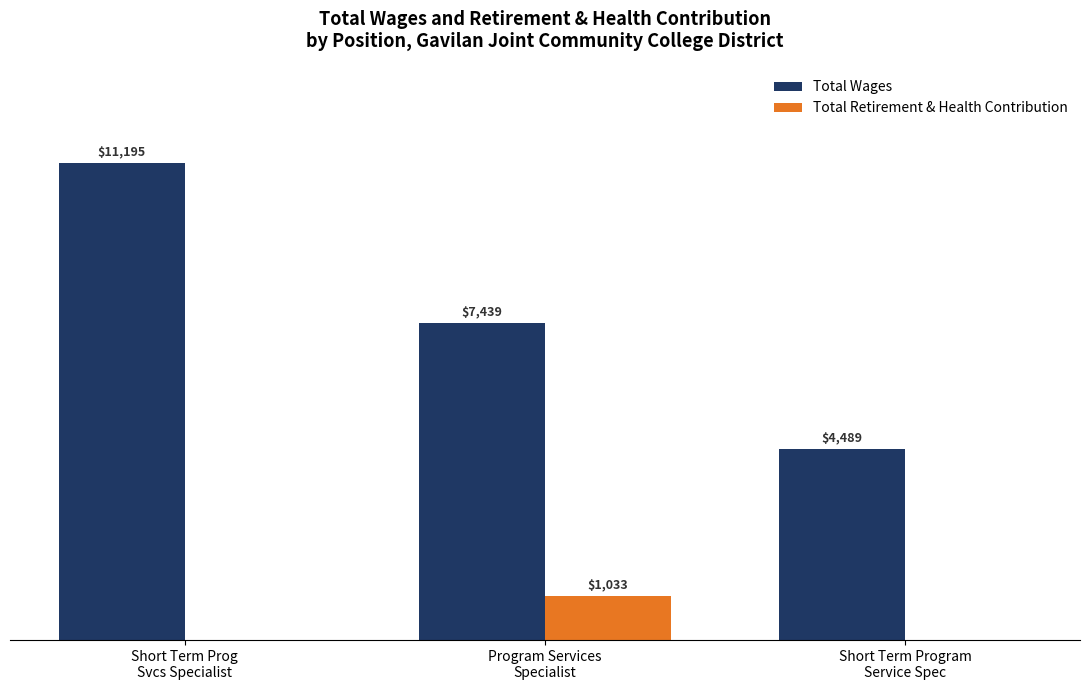

Which series has the largest total across all categories?

Total Wages